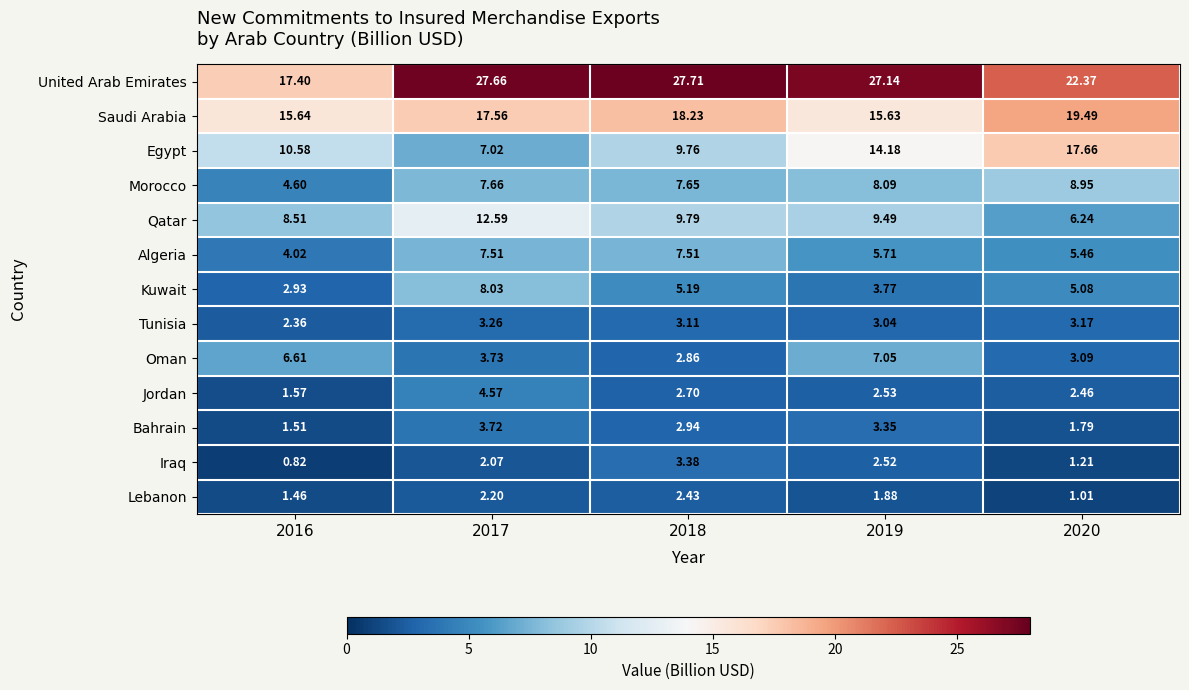

At which category is the sum across all series the highest?

2017